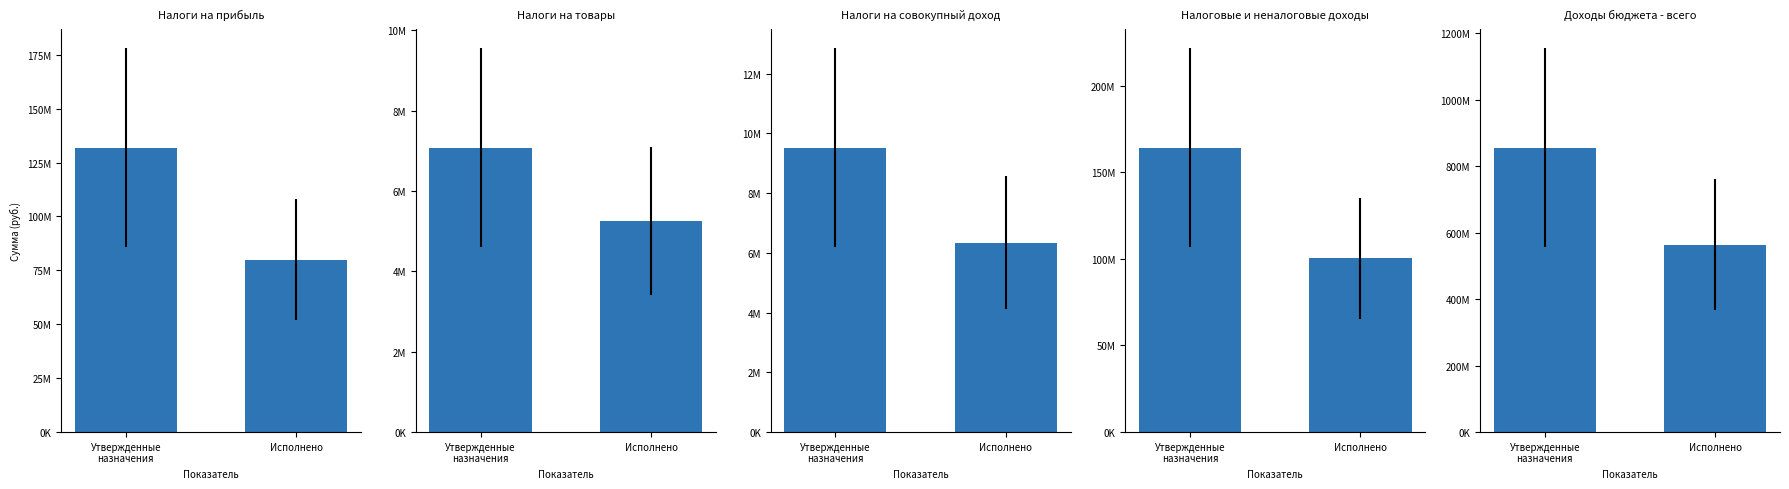

What is the label of the 1st bar from the right?

Исполнено